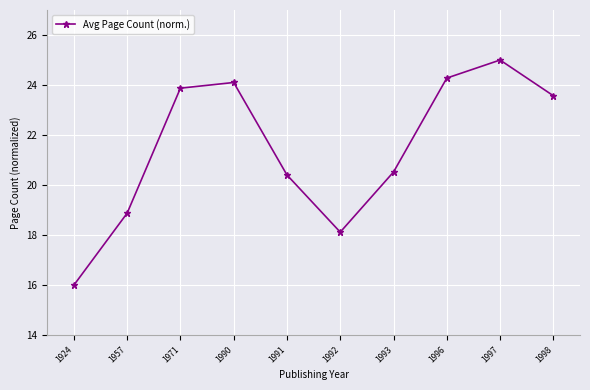

Reading left to right, list all the values displayed in this chart.

16.0	18.9	23.9	24.1	20.4	18.1	20.5	24.3	25.0	23.6